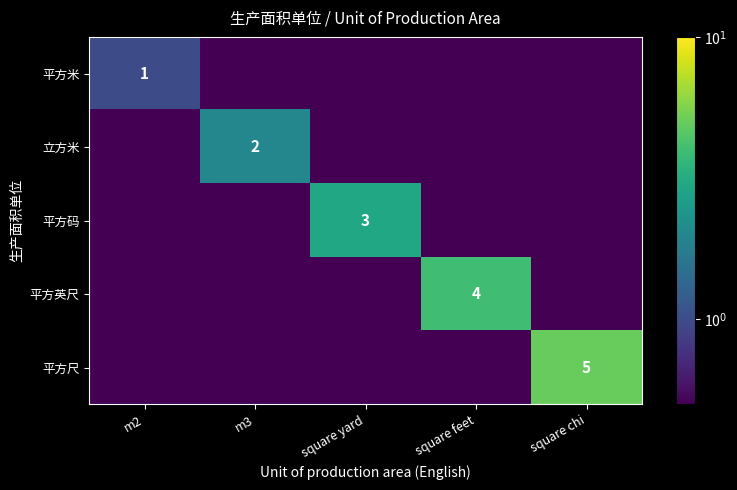

Count the 平方尺 values in the range 0 to 1.

4